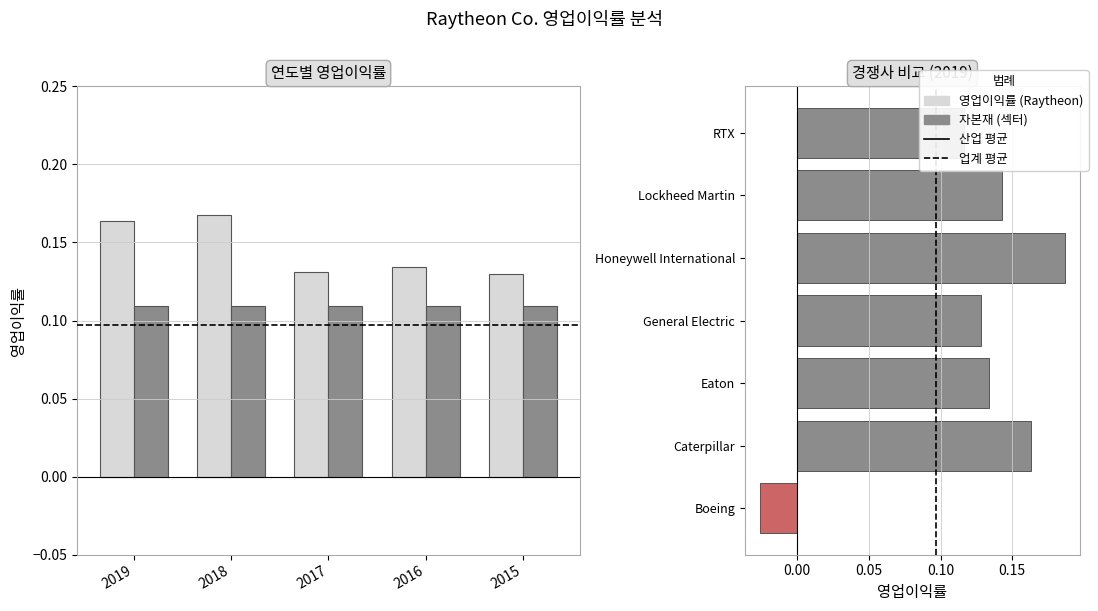

What is the maximum value shown in the chart?

0.2